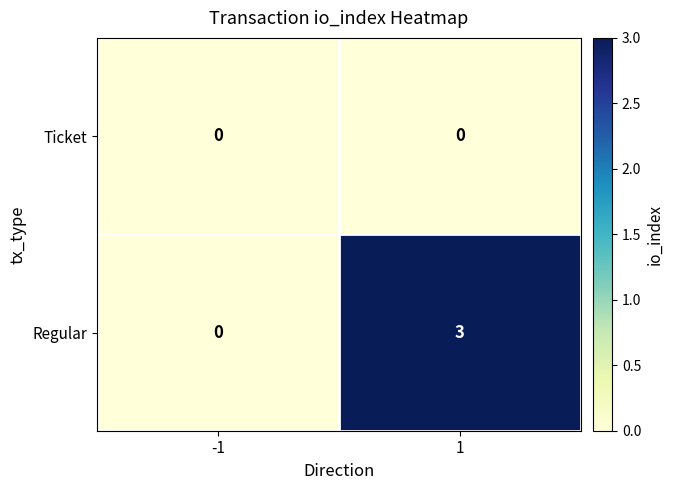

How many distinct data groups are displayed?

2